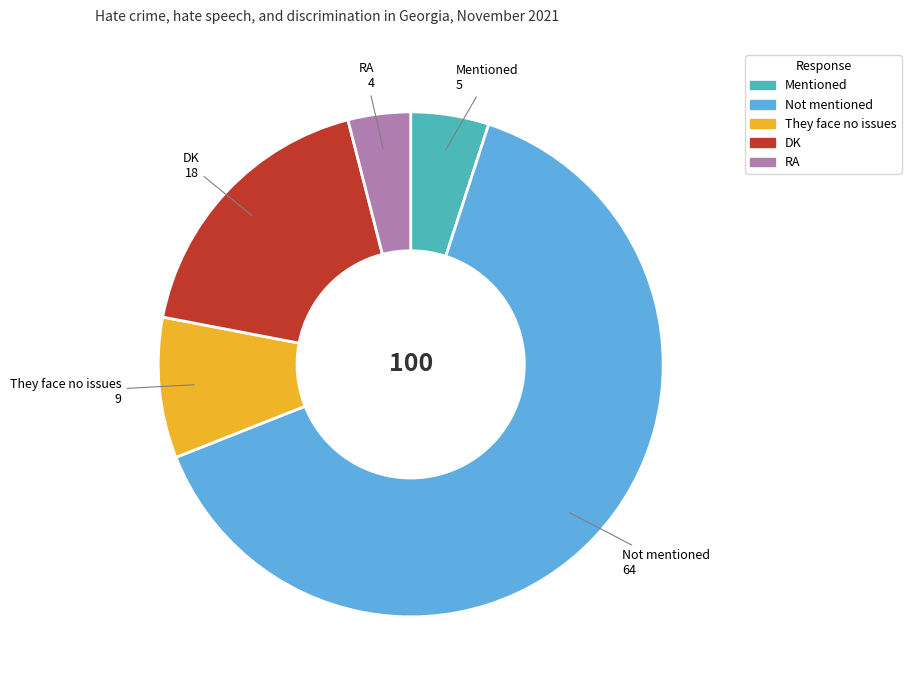

Does Mentioned account for over 50% of the chart?

No